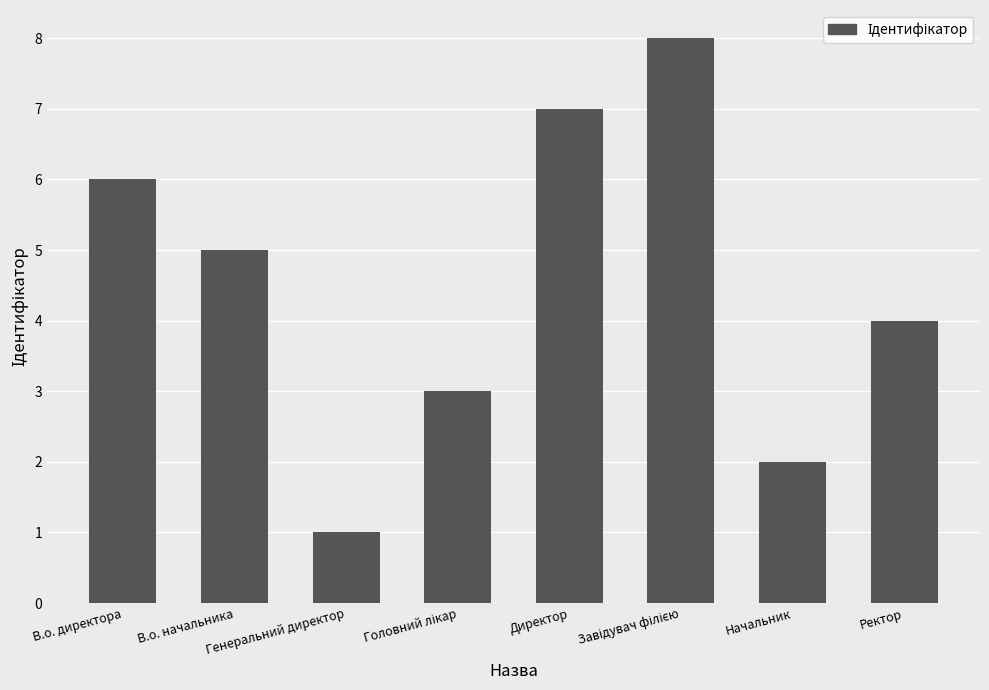

What is the difference between the second highest and minimum values?

6